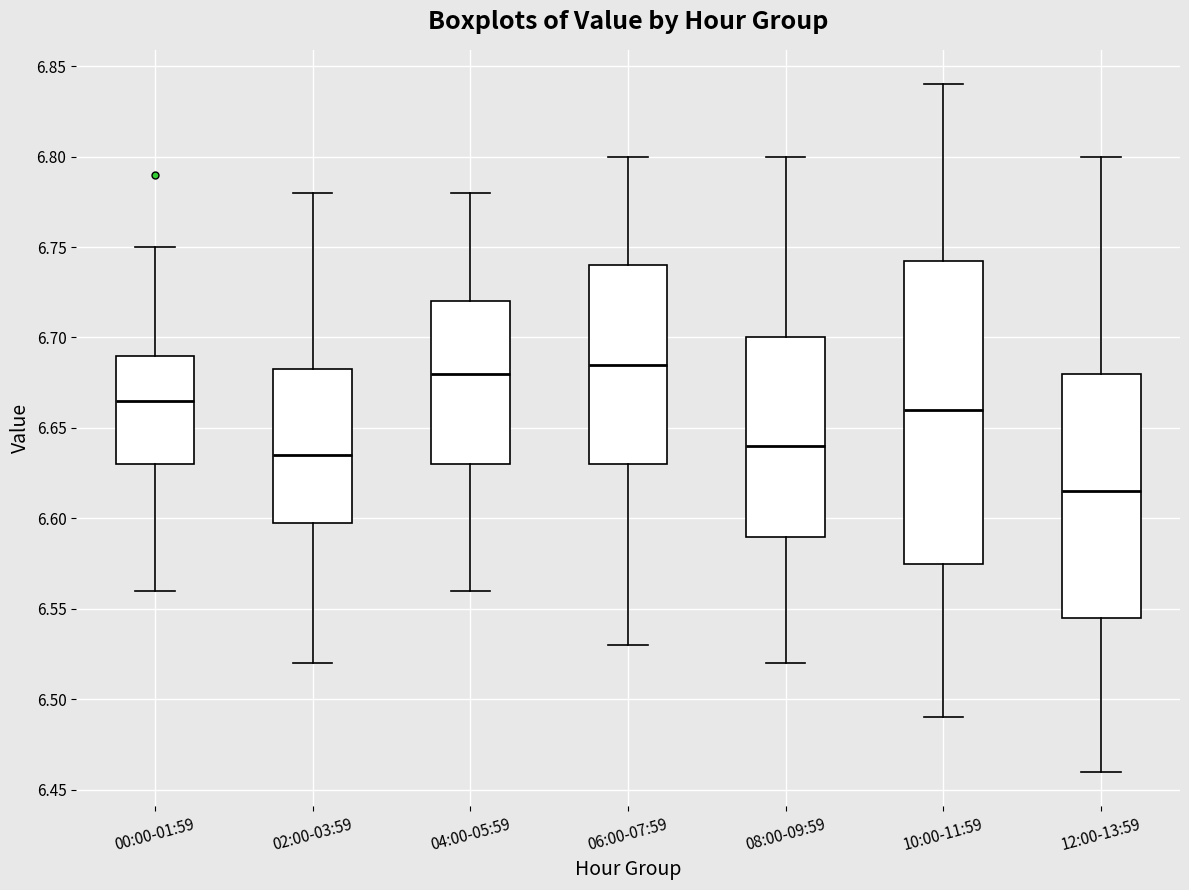

Reading left to right, read every box against the y-axis: the position of its median line, the range the box covers, and the ends of its whiskers. The values are not printed on the chart, so give them approximately, as read against the axis.

00:00-01:59: median 6.665, box 6.630 to 6.690, whiskers 6.560 to 6.750
02:00-03:59: median 6.635, box 6.600 to 6.685, whiskers 6.520 to 6.780
04:00-05:59: median 6.680, box 6.630 to 6.720, whiskers 6.560 to 6.780
06:00-07:59: median 6.685, box 6.630 to 6.740, whiskers 6.530 to 6.800
08:00-09:59: median 6.640, box 6.590 to 6.700, whiskers 6.520 to 6.800
10:00-11:59: median 6.660, box 6.575 to 6.745, whiskers 6.490 to 6.840
12:00-13:59: median 6.615, box 6.545 to 6.680, whiskers 6.460 to 6.800